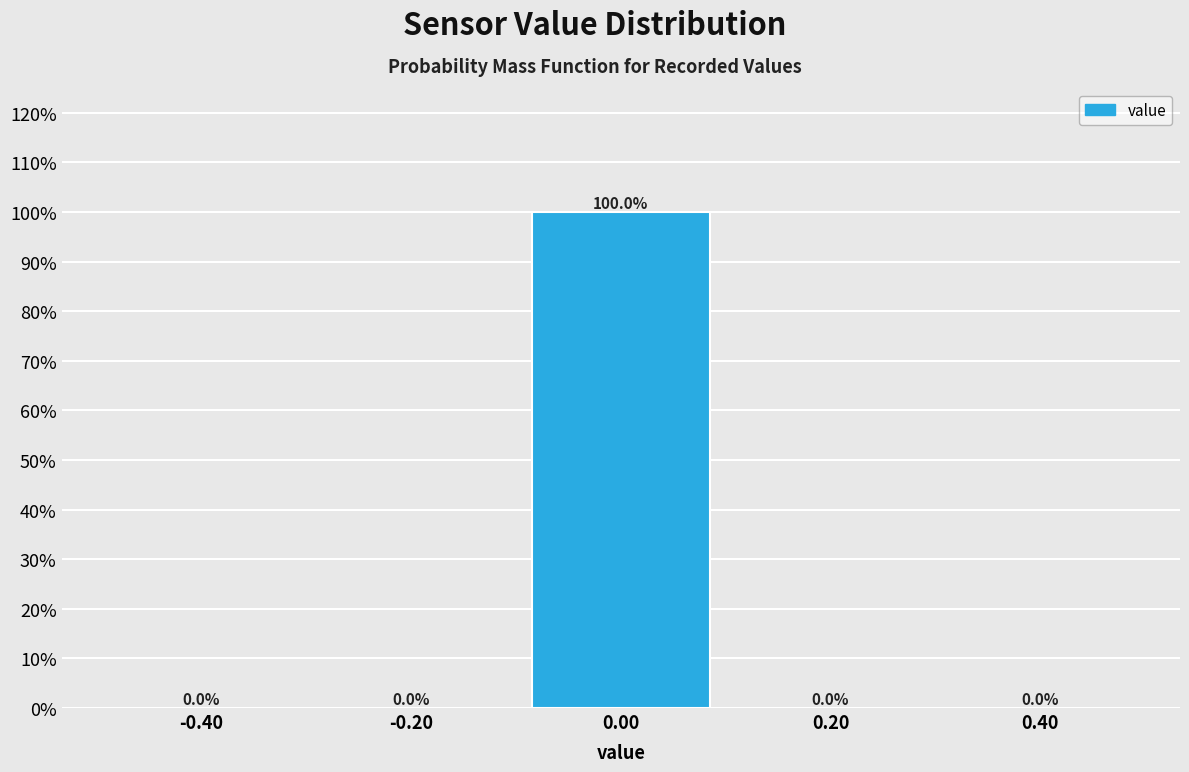

Reading left to right, list every bar in this chart as the range it spans on the x-axis followed by its height.

-0.5 to -0.3: 0.0
-0.3 to -0.1: 0.0
-0.1 to 0.1: 100.0
0.1 to 0.3: 0.0
0.3 to 0.5: 0.0